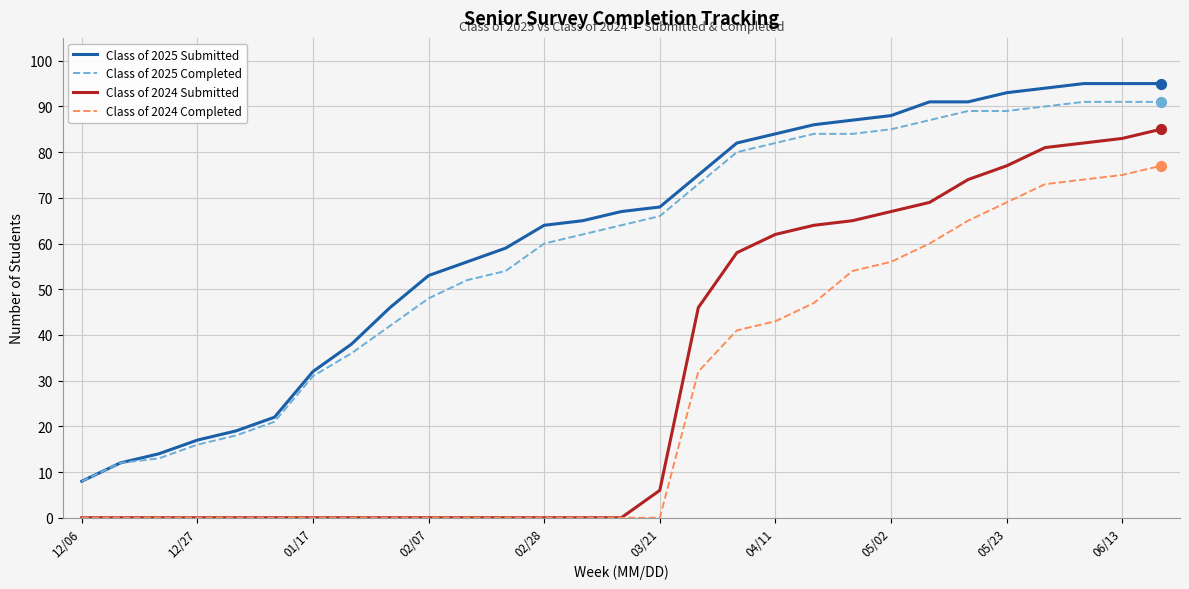

True or false: Class of 2025 Submitted and Class of 2024 Submitted cross at least once.

False